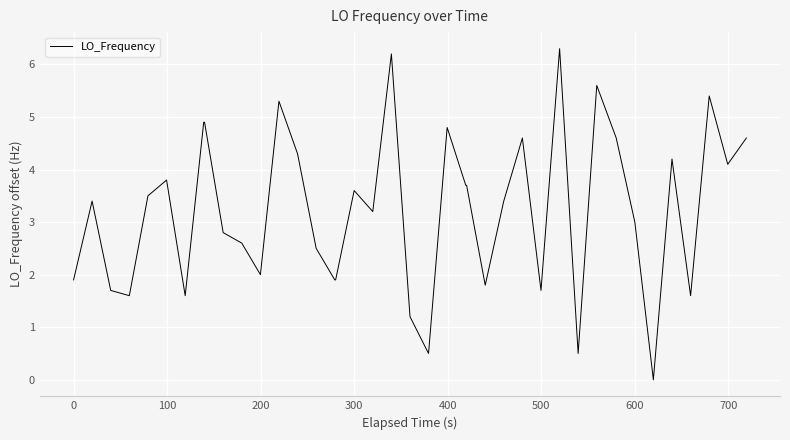

Reading left to right, list all the values displayed in this chart.

1.9	3.4	1.7	1.6	3.5	3.8	1.6	4.9	4.9	2.8	2.6	2.0	5.3	4.3	2.5	1.9	1.9	3.6	3.2	6.2	1.2	0.5	4.8	3.7	3.7	1.8	3.4	4.6	1.7	6.3	0.5	5.6	4.6	3.0	0.0	4.2	1.6	5.4	4.1	4.6